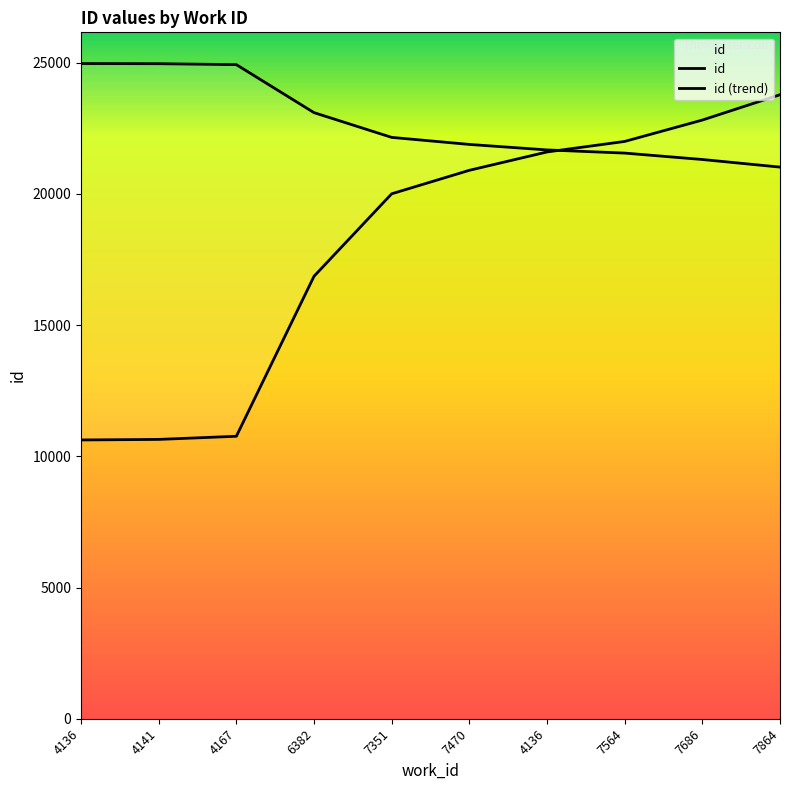

Count the number of data series in this chart.

1